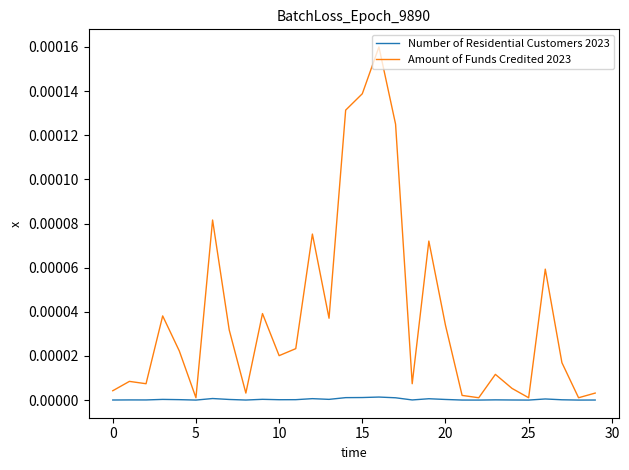

Rank the series by their average value, from highest to lowest.

Amount of Funds Credited 2023, Number of Residential Customers 2023